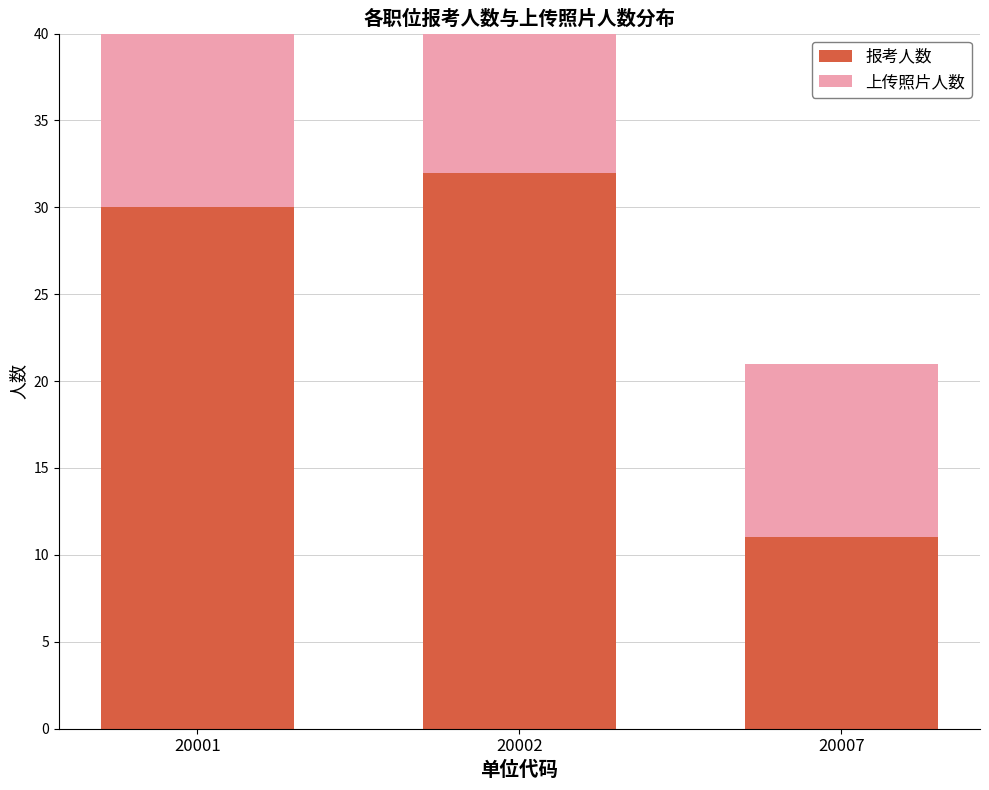

Which series has the largest total across all categories?

报考人数